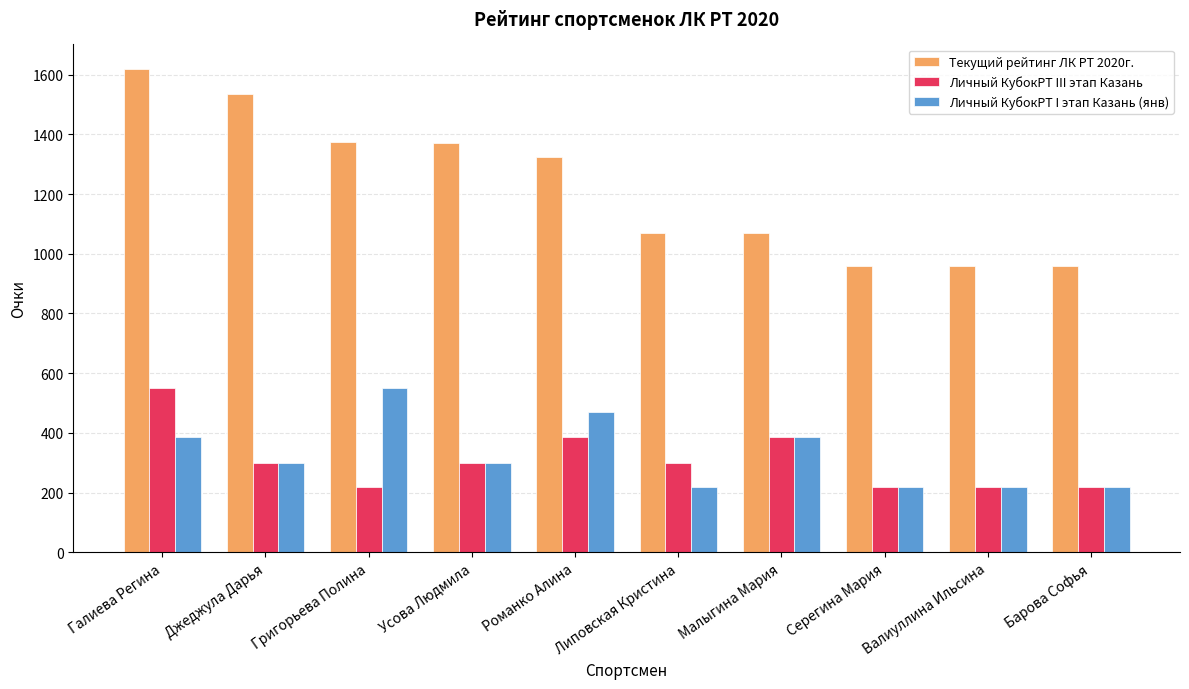

Which series has the largest range (max minus min)?

Текущий рейтинг ЛК РТ 2020г.